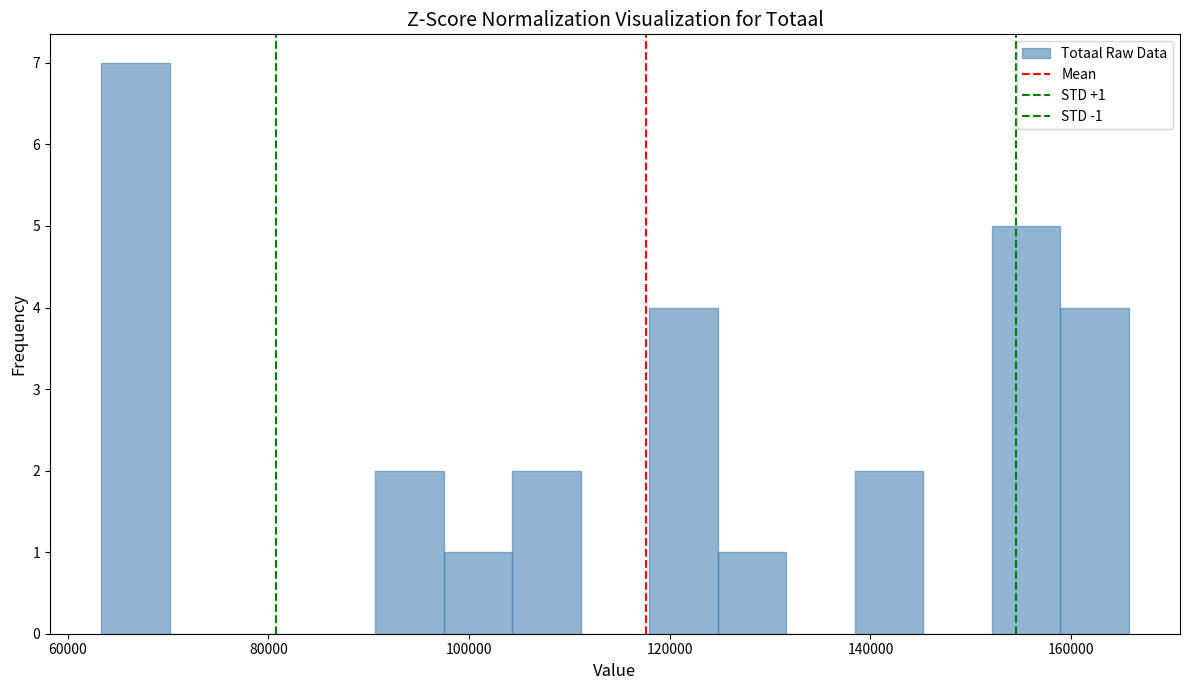

Read against the x-axis, roughly where is the centre of the tallest bar?

66000